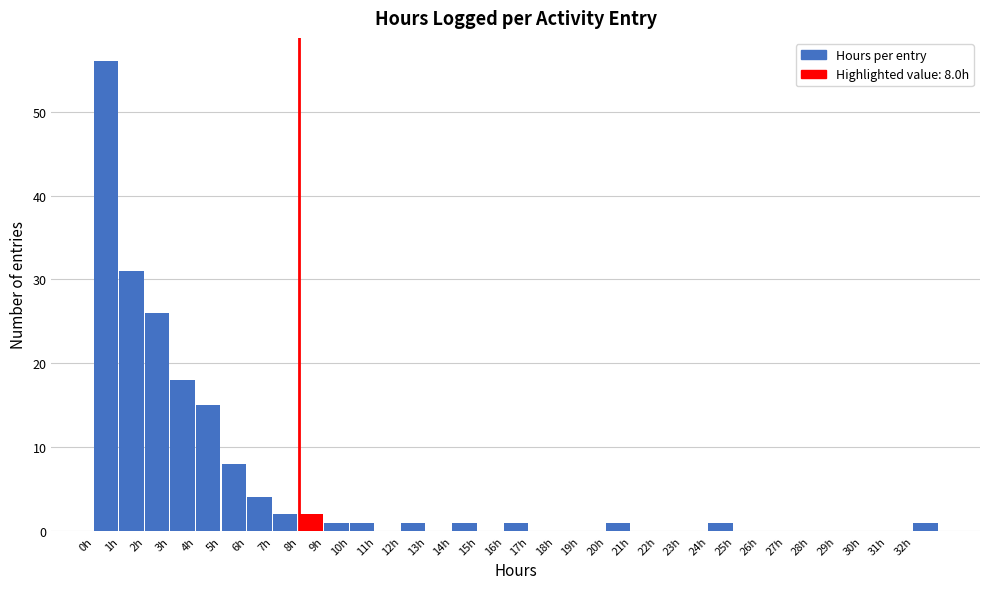

Over which range of the x-axis is the bar tallest?

0 to 1